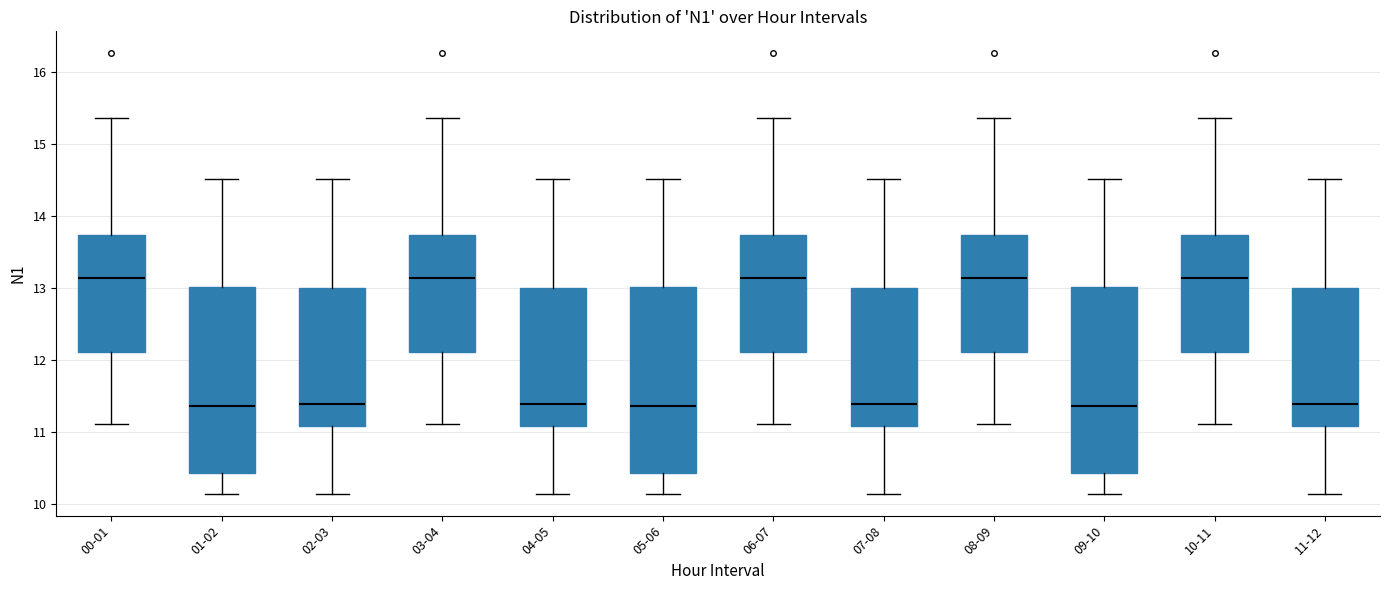

Reading left to right, read every box against the y-axis: the position of its median line, the range the box covers, and the ends of its whiskers. The values are not printed on the chart, so give them approximately, as read against the axis.

00-01: median 13.1, box 12.1 to 13.7, whiskers 11.1 to 15.4
01-02: median 11.4, box 10.4 to 13.0, whiskers 10.2 to 14.5
02-03: median 11.4, box 11.1 to 13.0, whiskers 10.2 to 14.5
03-04: median 13.1, box 12.1 to 13.7, whiskers 11.1 to 15.4
04-05: median 11.4, box 11.1 to 13.0, whiskers 10.2 to 14.5
05-06: median 11.4, box 10.4 to 13.0, whiskers 10.2 to 14.5
06-07: median 13.1, box 12.1 to 13.7, whiskers 11.1 to 15.4
07-08: median 11.4, box 11.1 to 13.0, whiskers 10.2 to 14.5
08-09: median 13.1, box 12.1 to 13.7, whiskers 11.1 to 15.4
09-10: median 11.4, box 10.4 to 13.0, whiskers 10.2 to 14.5
10-11: median 13.1, box 12.1 to 13.7, whiskers 11.1 to 15.4
11-12: median 11.4, box 11.1 to 13.0, whiskers 10.2 to 14.5